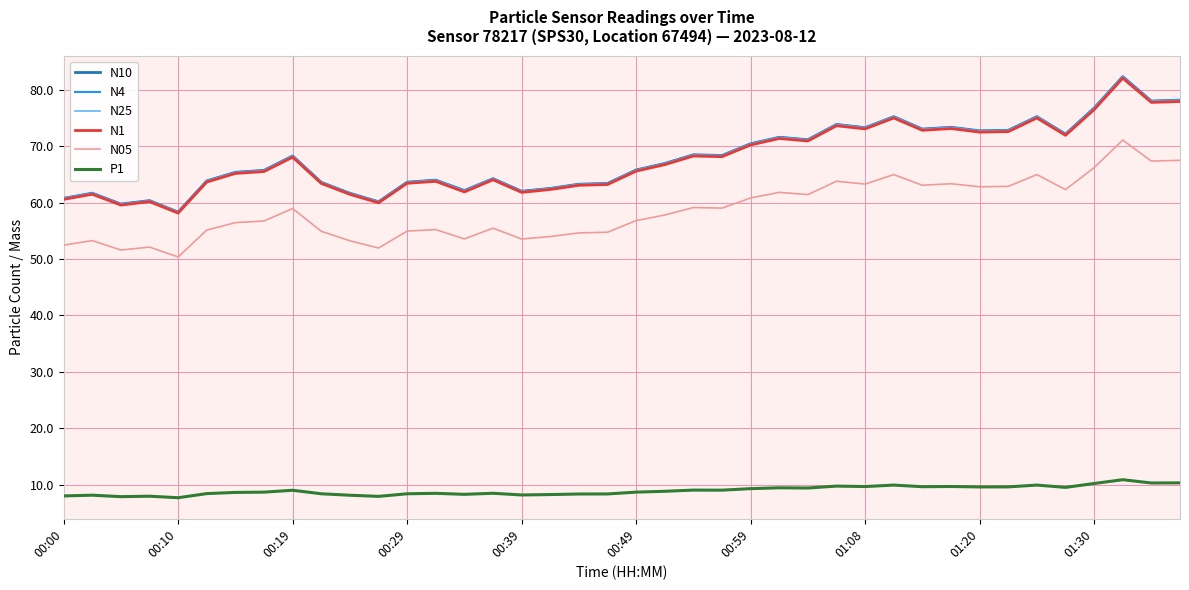

Which series has the widest spread of values?

N10